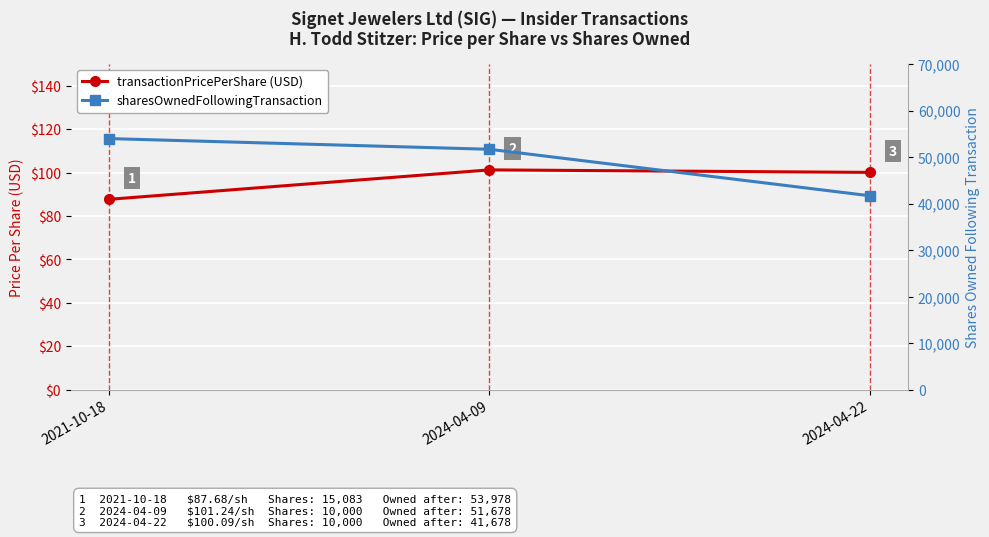

Reading left to right, what are all the values shown in this chart?

transactionPricePerShare (USD): 2021-10-18=87.7	2024-04-09=101.2	2024-04-22=100.1
sharesOwnedFollowingTransaction: 2021-10-18=53978.0	2024-04-09=51678.0	2024-04-22=41678.0